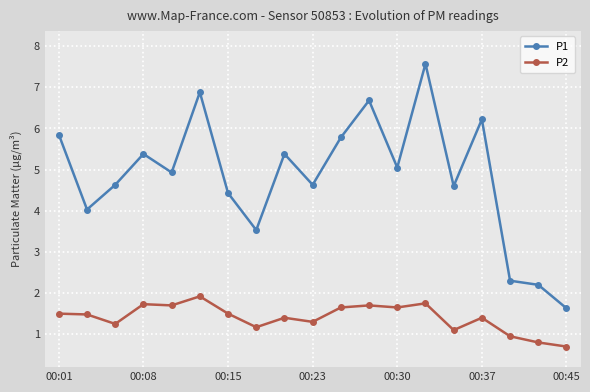

Which series has the widest spread of values?

P1